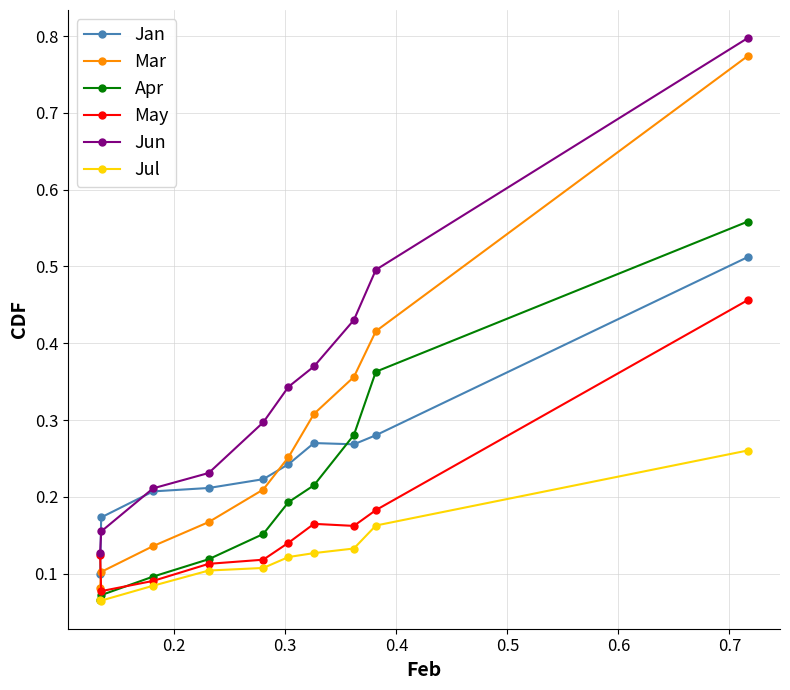

True or false: Jan and Jul intersect in this chart.

False